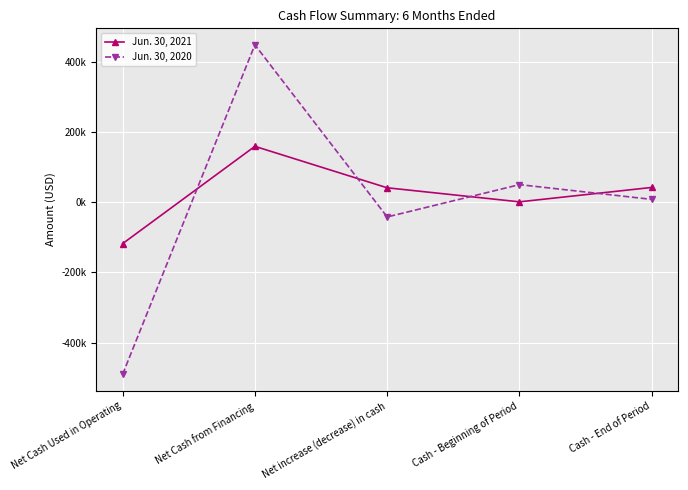

What is the sum of the Jun. 30, 2020 values at Net Cash Used in Operating and Net increase (decrease) in cash?

-532000